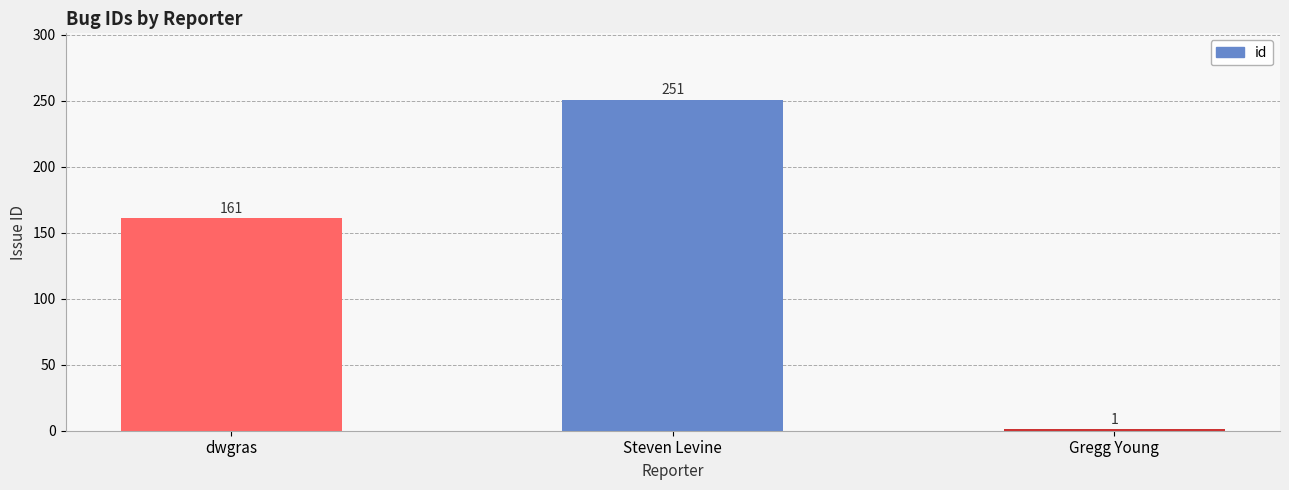

What is the smallest value displayed?

1